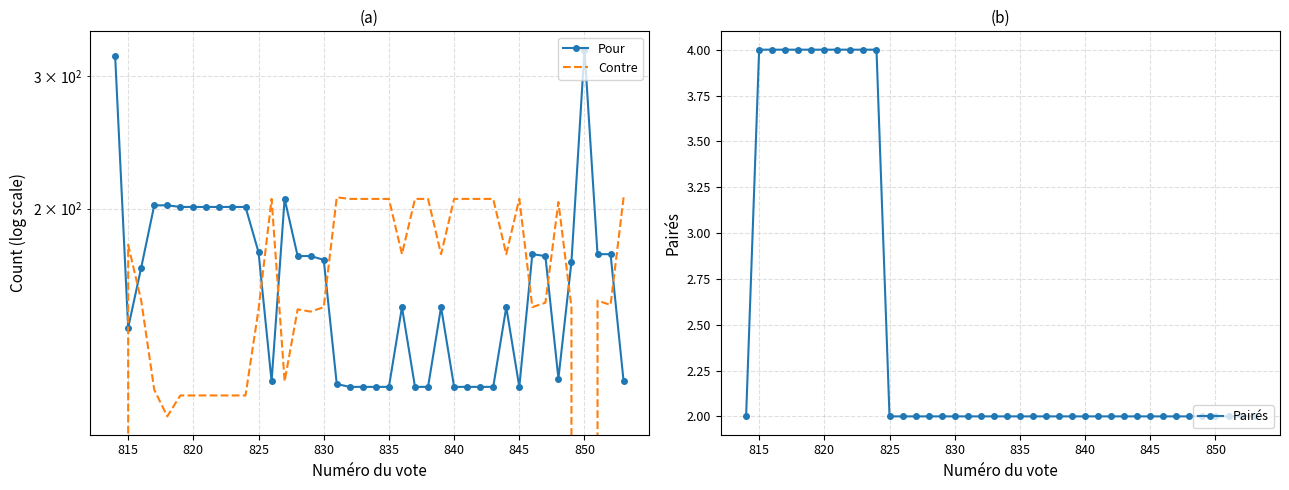

Which series has the widest spread of values?

Pour